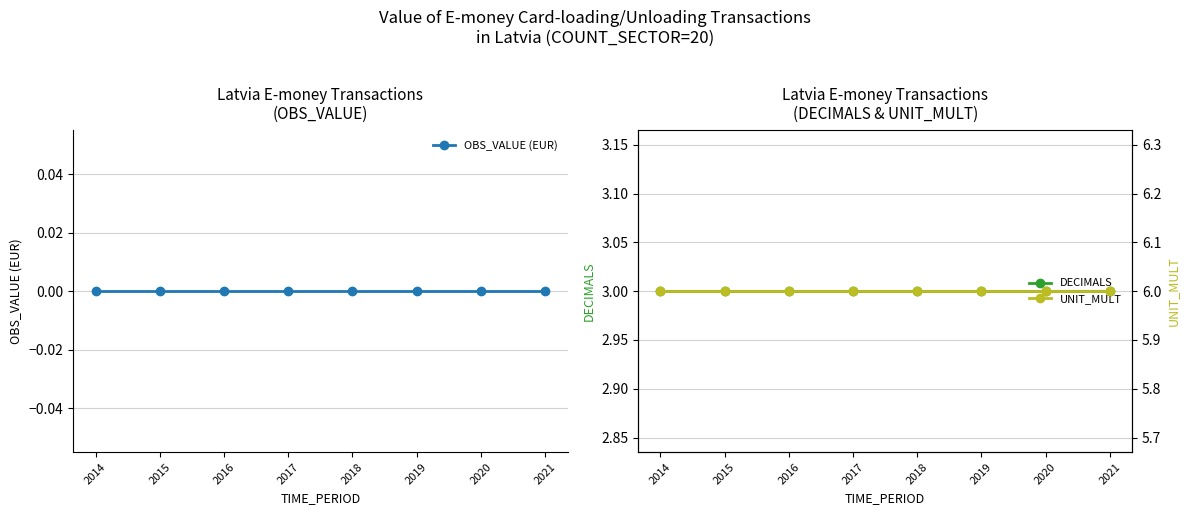

Reading left to right, what are all the values shown in this chart?

OBS_VALUE (EUR): 0	0	0	0	0	0	0	0
DECIMALS: 3	3	3	3	3	3	3	3
UNIT_MULT: 6	6	6	6	6	6	6	6